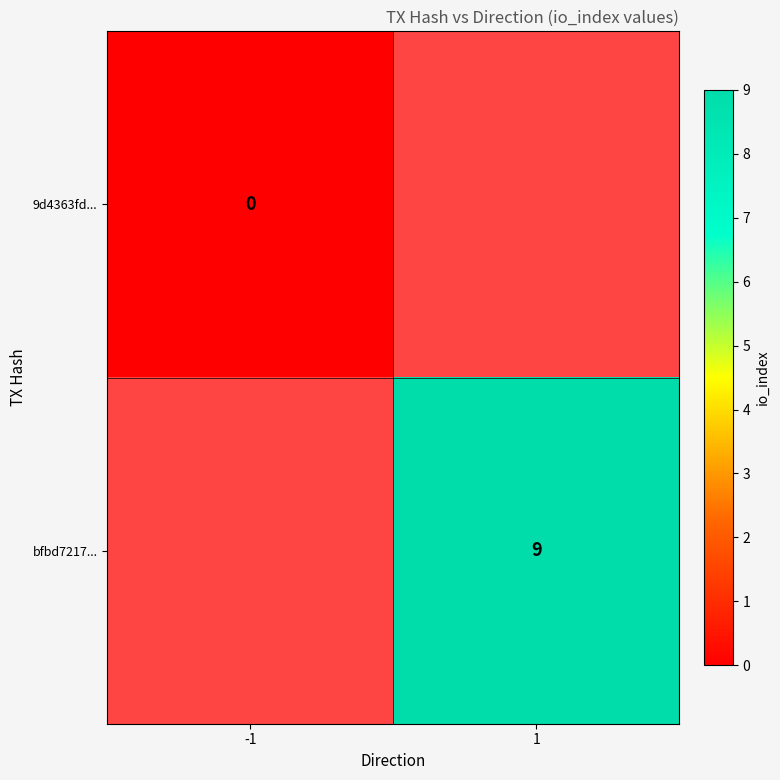

The value of bfbd7217... at 1 is 14. True or false?

False